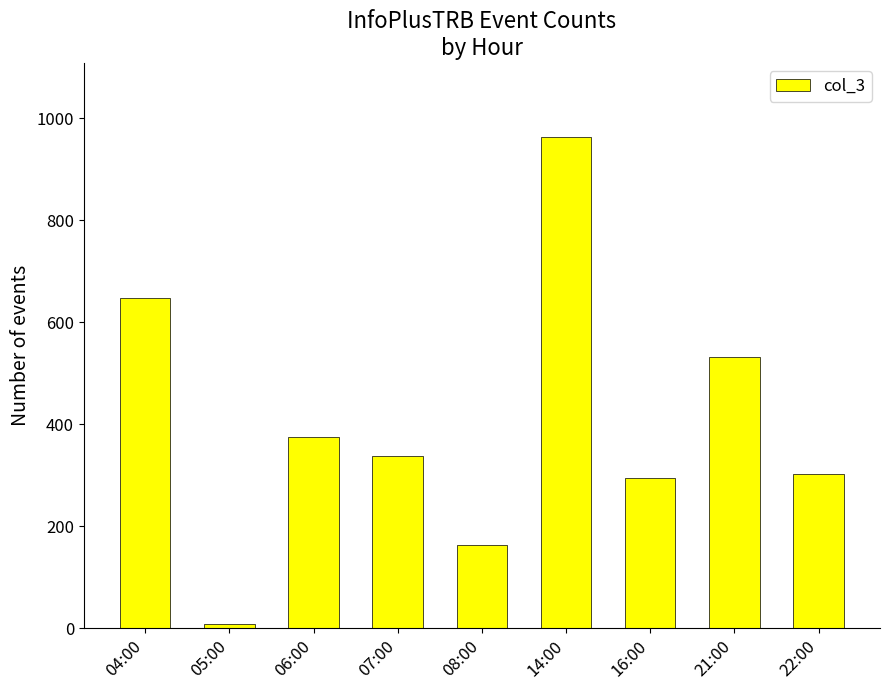

What is the value of the 5th bar from the left?

163